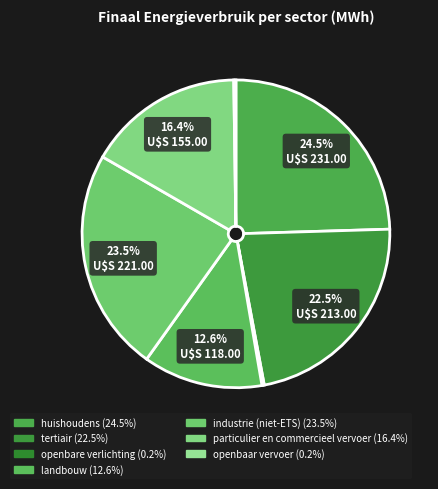

True or false: huishoudens accounts for 18% of the total.

False